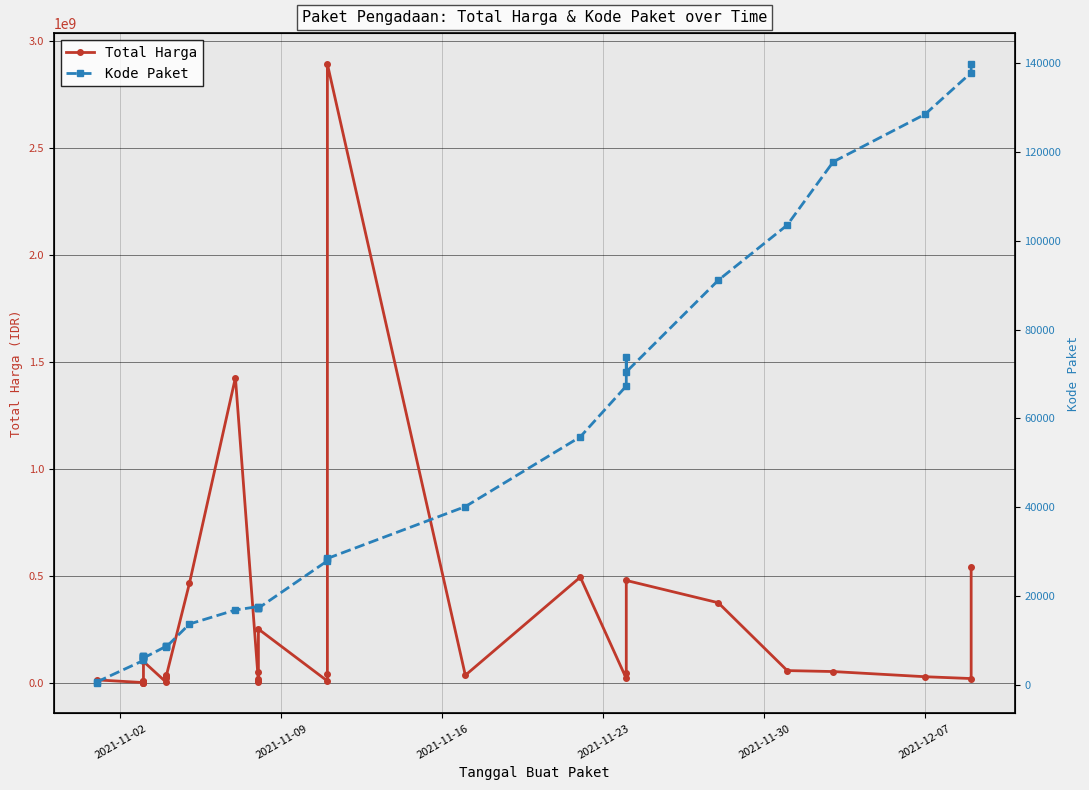

What is the average value of the Total Harga series?

214814202